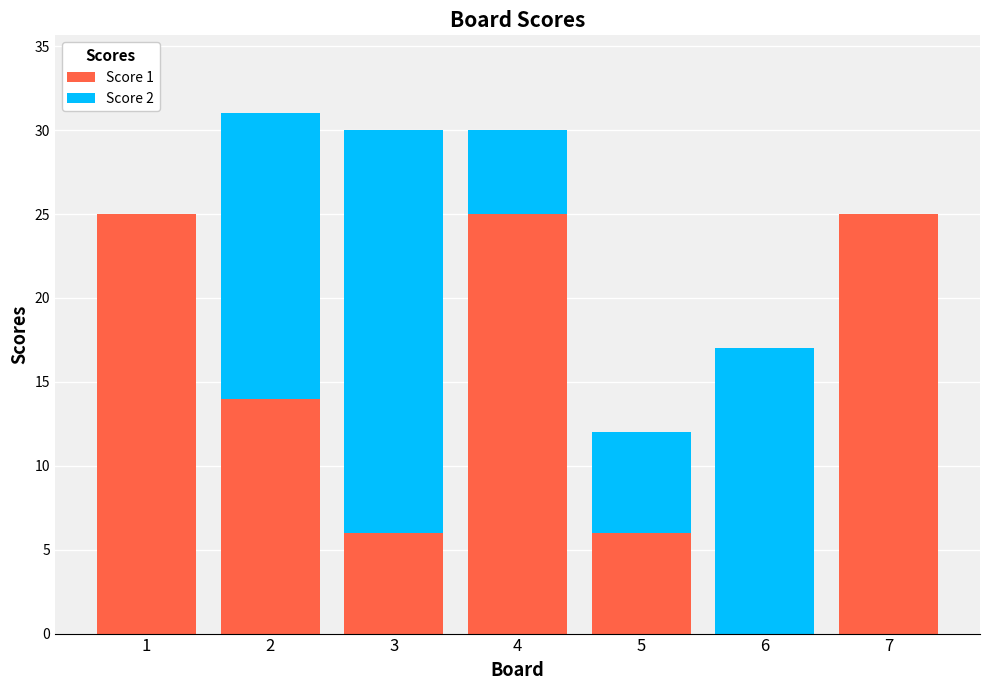

How many series are shown in this chart?

2